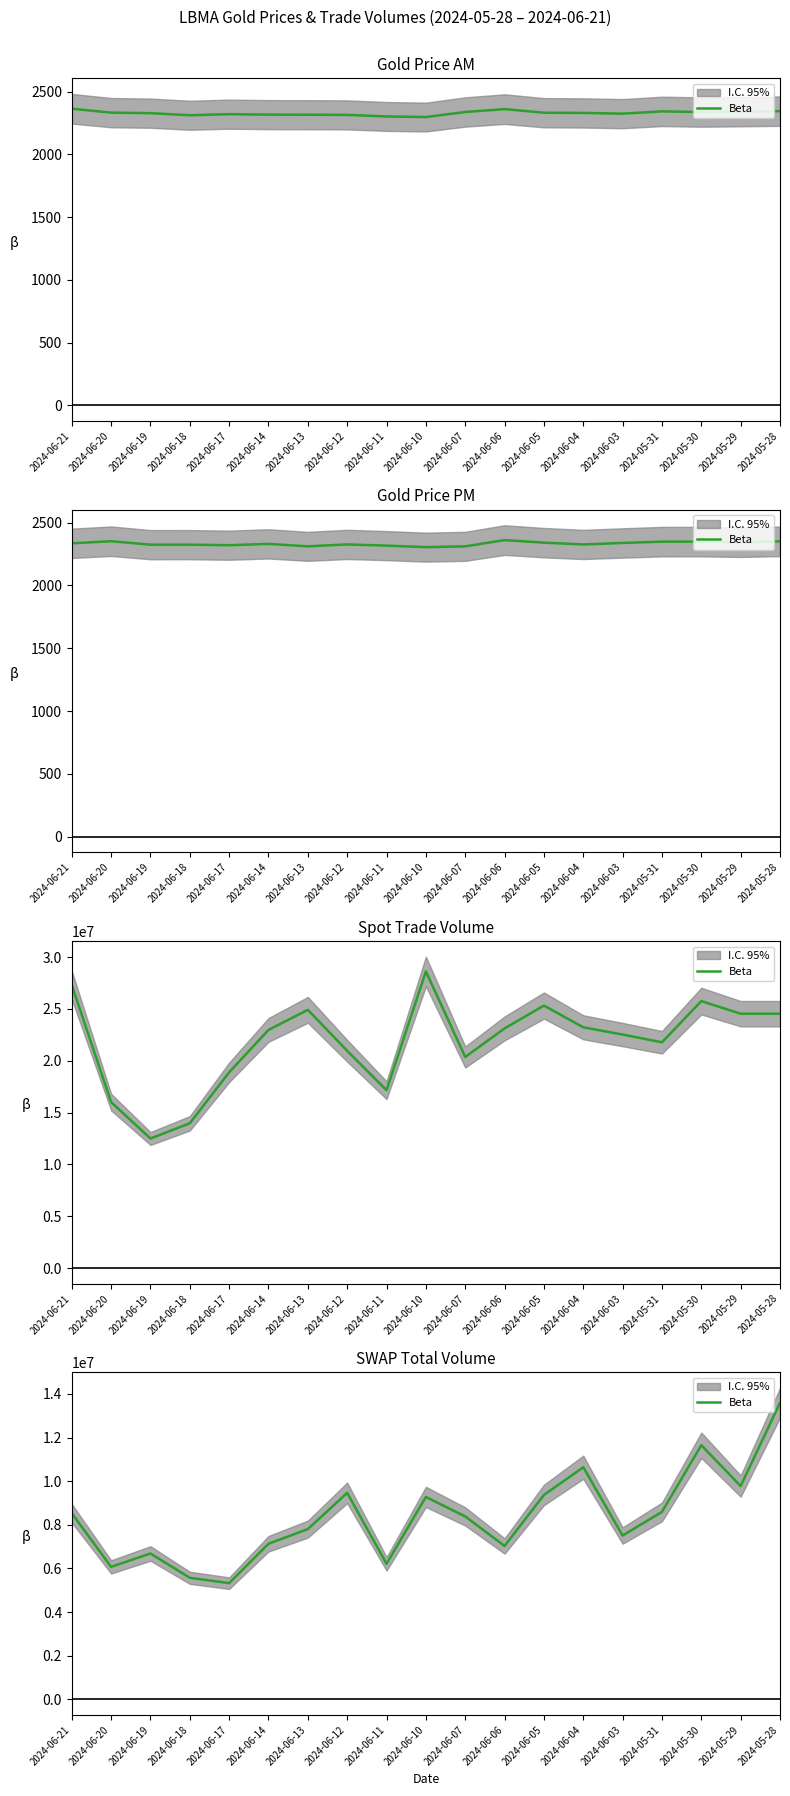

Which has a higher value, 2024-06-21 or 2024-05-31?

2024-05-31